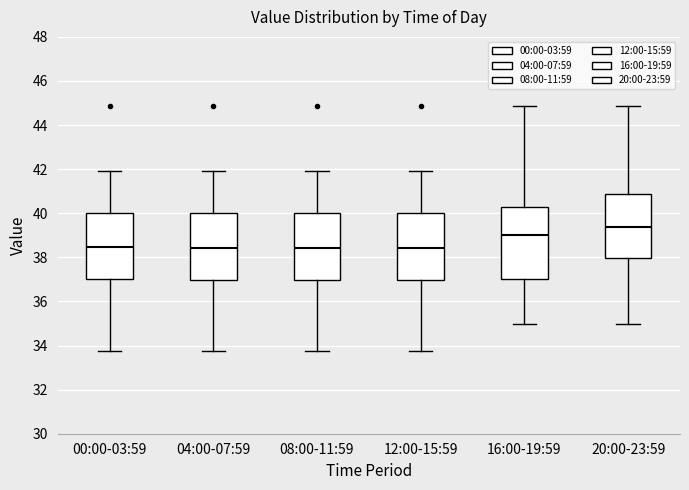

Reading left to right, read every box against the y-axis: the position of its median line, the range the box covers, and the ends of its whiskers. The values are not printed on the chart, so give them approximately, as read against the axis.

00:00-03:59: median 38.4, box 37.0 to 40.0, whiskers 33.8 to 42.0
04:00-07:59: median 38.4, box 37.0 to 40.0, whiskers 33.8 to 42.0
08:00-11:59: median 38.4, box 37.0 to 40.0, whiskers 33.8 to 42.0
12:00-15:59: median 38.4, box 37.0 to 40.0, whiskers 33.8 to 42.0
16:00-19:59: median 39.0, box 37.0 to 40.4, whiskers 35.0 to 44.8
20:00-23:59: median 39.4, box 38.0 to 40.8, whiskers 35.0 to 44.8